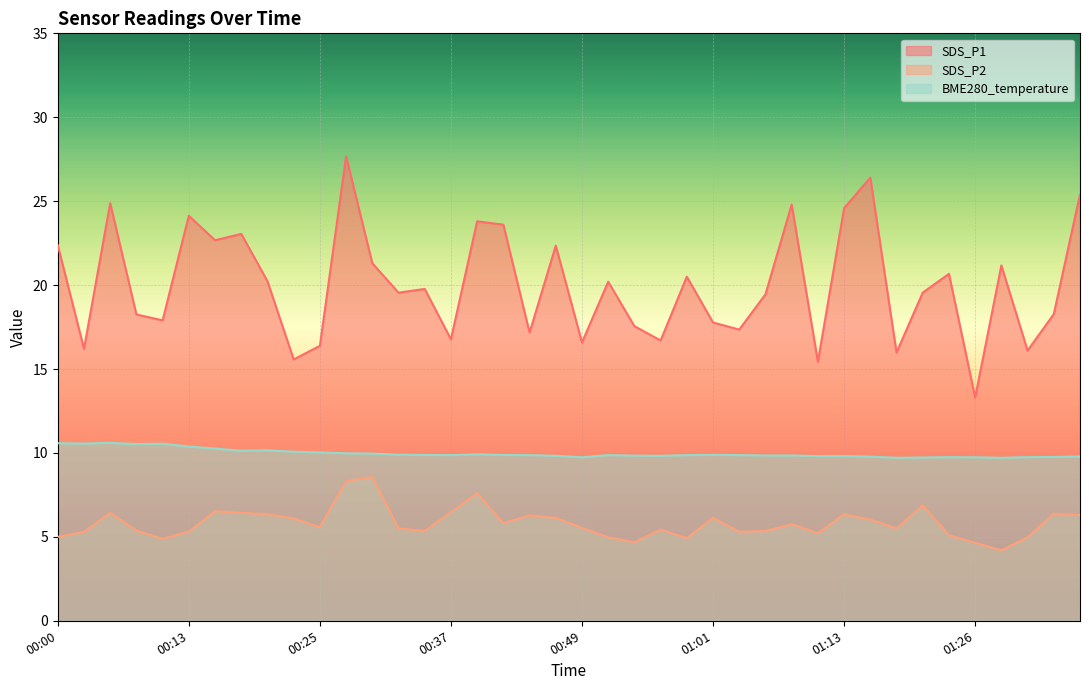

At which category is the sum across all series the highest?

00:27